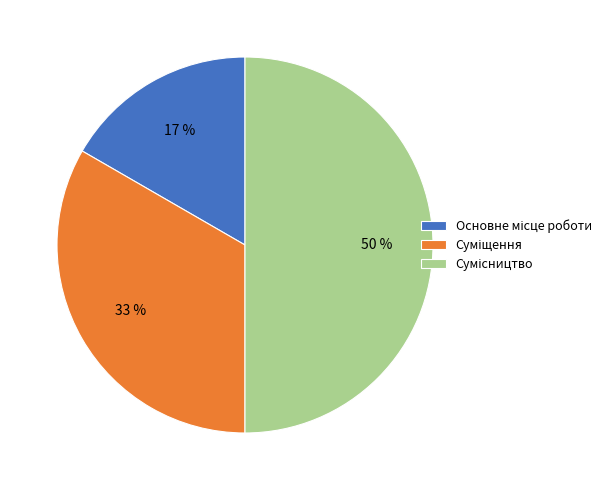

To the nearest percent, what is the average slice percentage?

33%